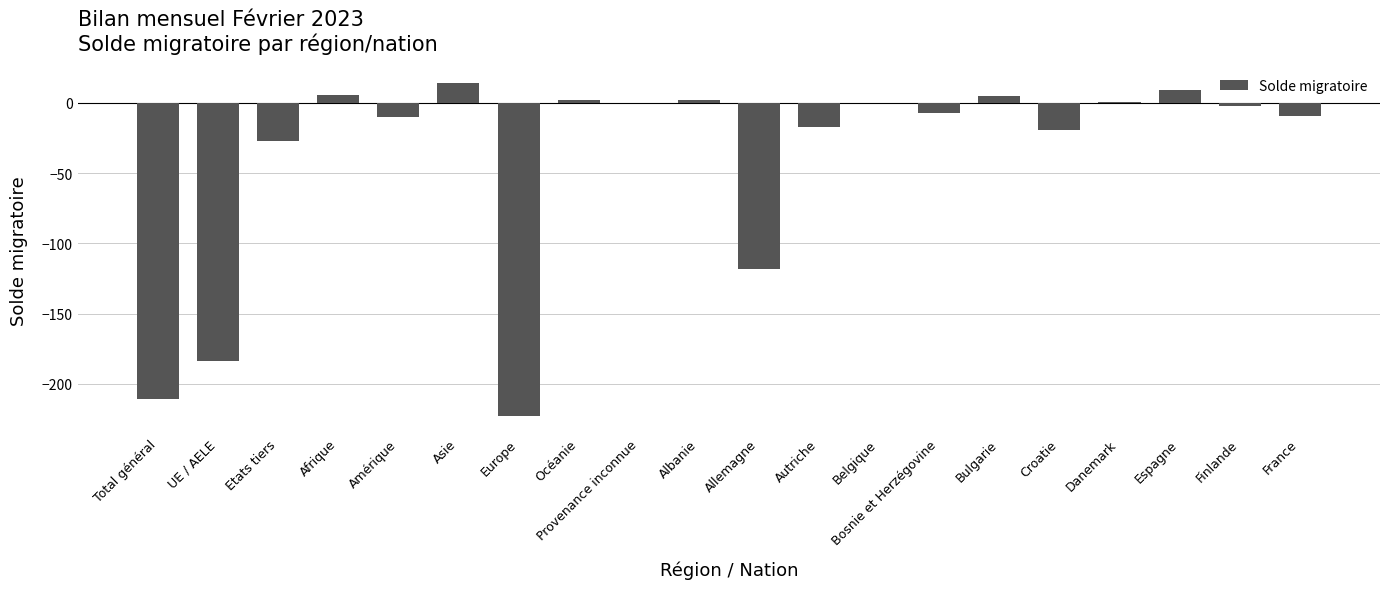

What is the approximate value at Total général?

-211